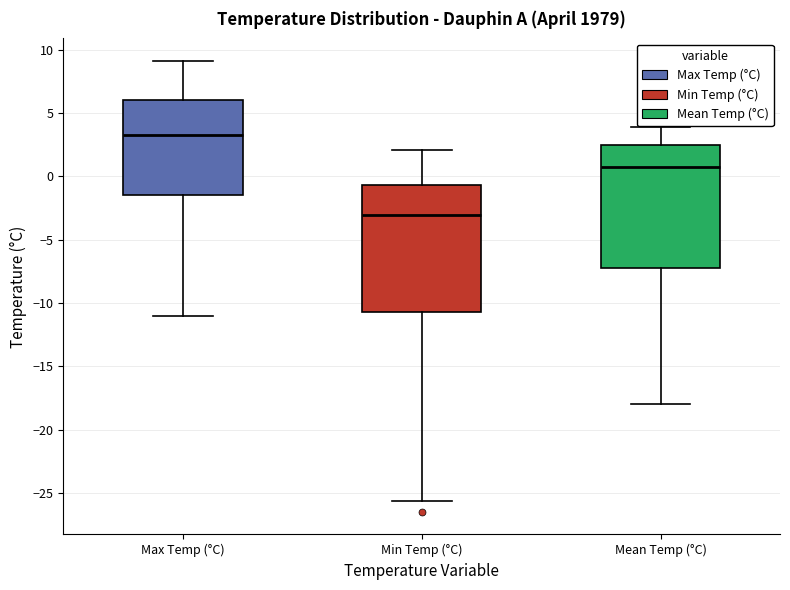

Reading left to right, transcribe this box plot: for each box, give where its median line is, the range the box spans, and where its two whiskers end, as read against the y-axis. The values are not printed on the chart, so give them approximately, as read against the axis.

Max Temp (°C): median 3.5, box -1.5 to 6.0, whiskers -11.0 to 9.0
Min Temp (°C): median -3.0, box -10.5 to -0.5, whiskers -25.5 to 2.0
Mean Temp (°C): median 0.5, box -7.0 to 2.5, whiskers -18.0 to 4.0